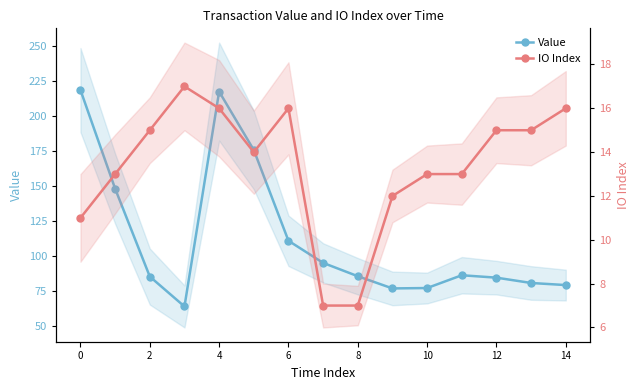

Which series has the widest spread of values?

Value